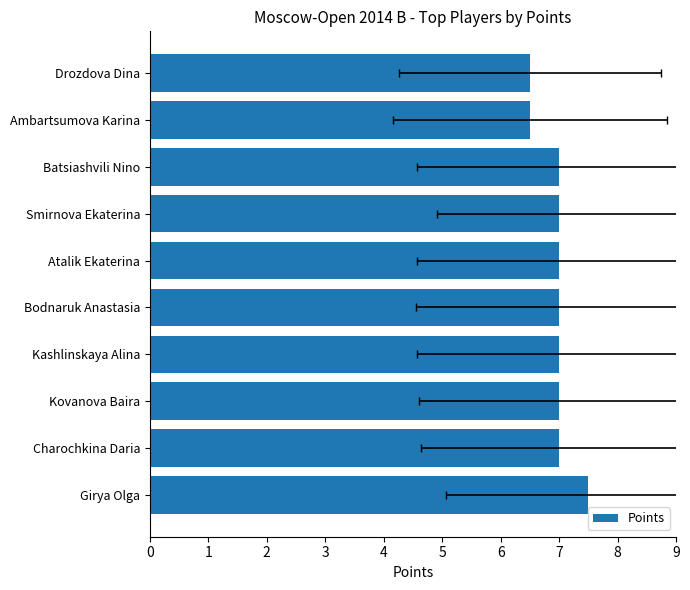

Count the values in the range 7 to 8.

8